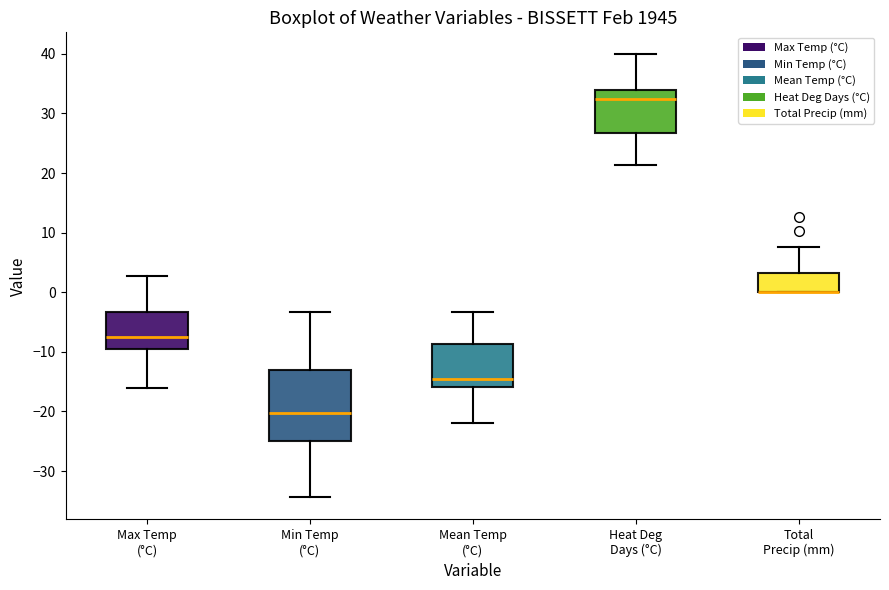

Where is the upper edge of the box for Heat Deg Days (°C) on the y-axis? The values are not printed on the chart, so give them approximately, as read against the axis.

34